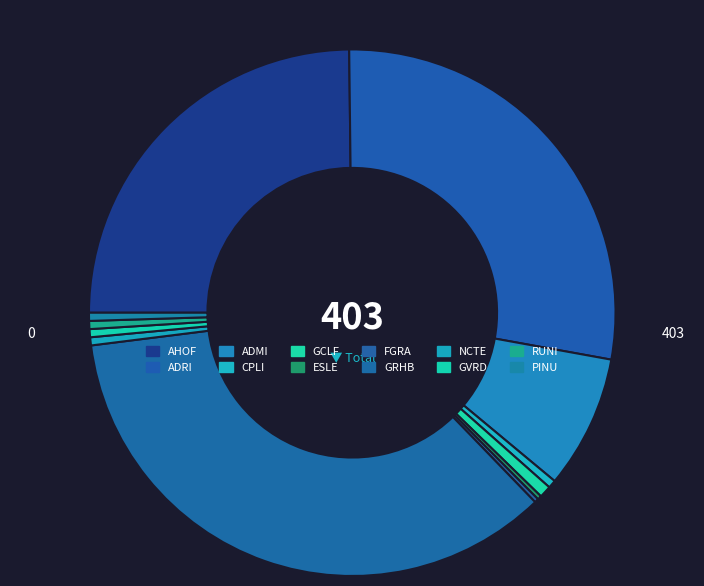

True or false: ADMI accounts for 16% of the total.

False